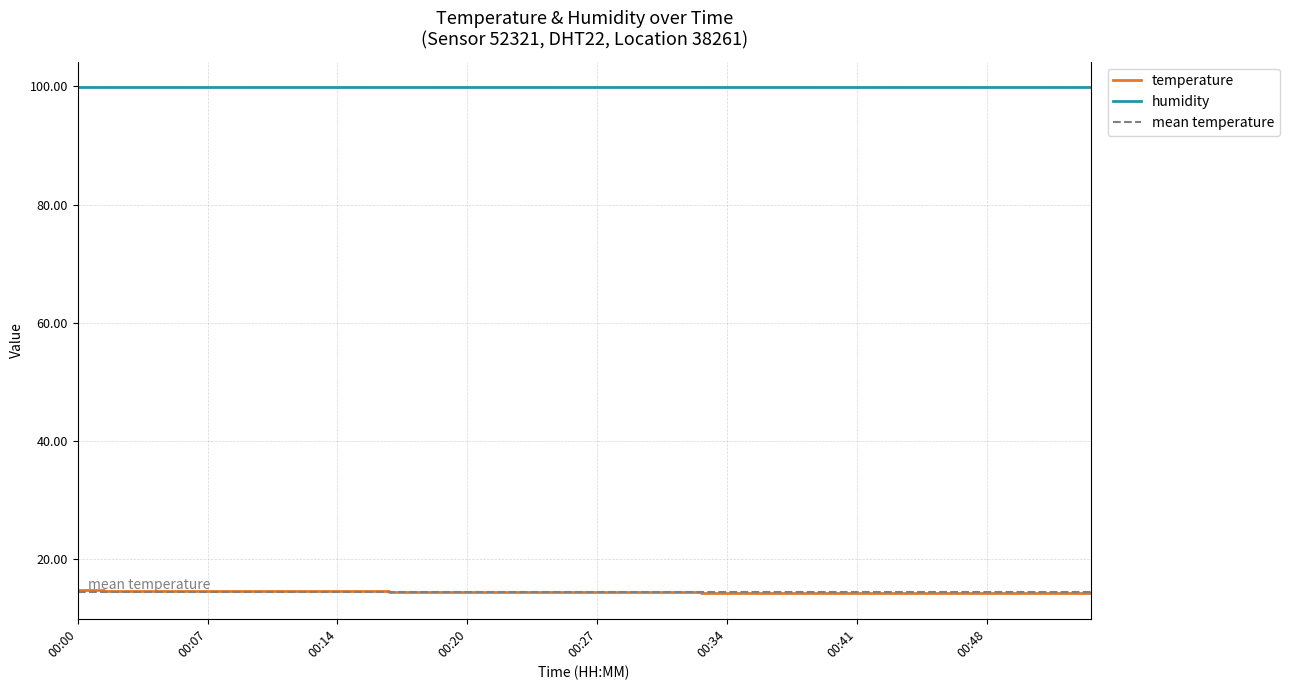

What is the average value?

14.4